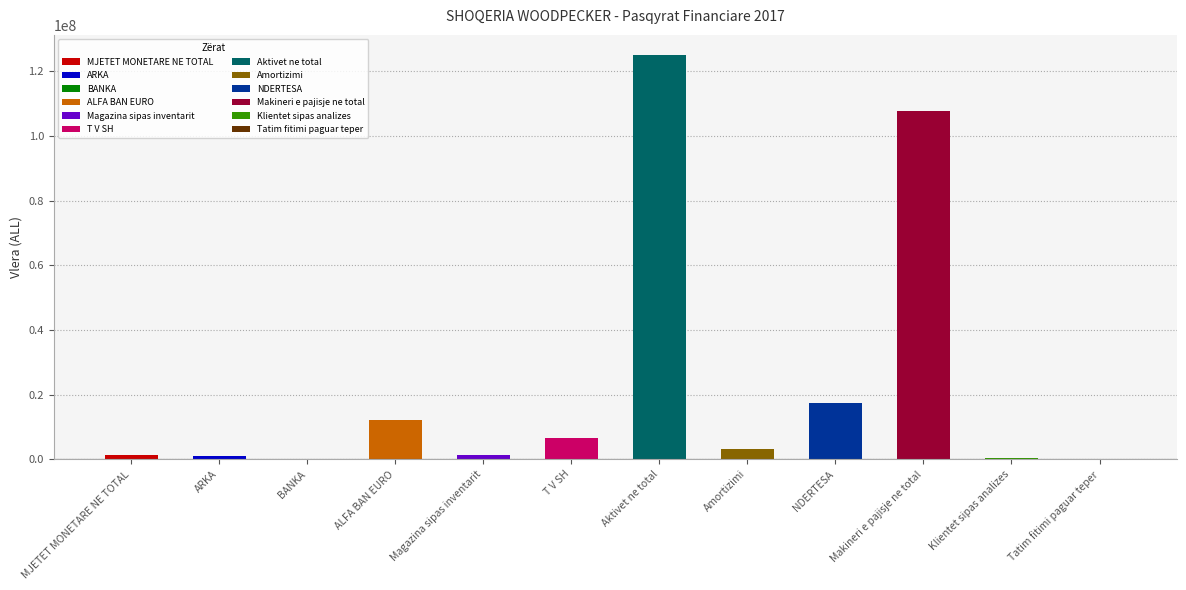

What is the smallest value displayed?

70000